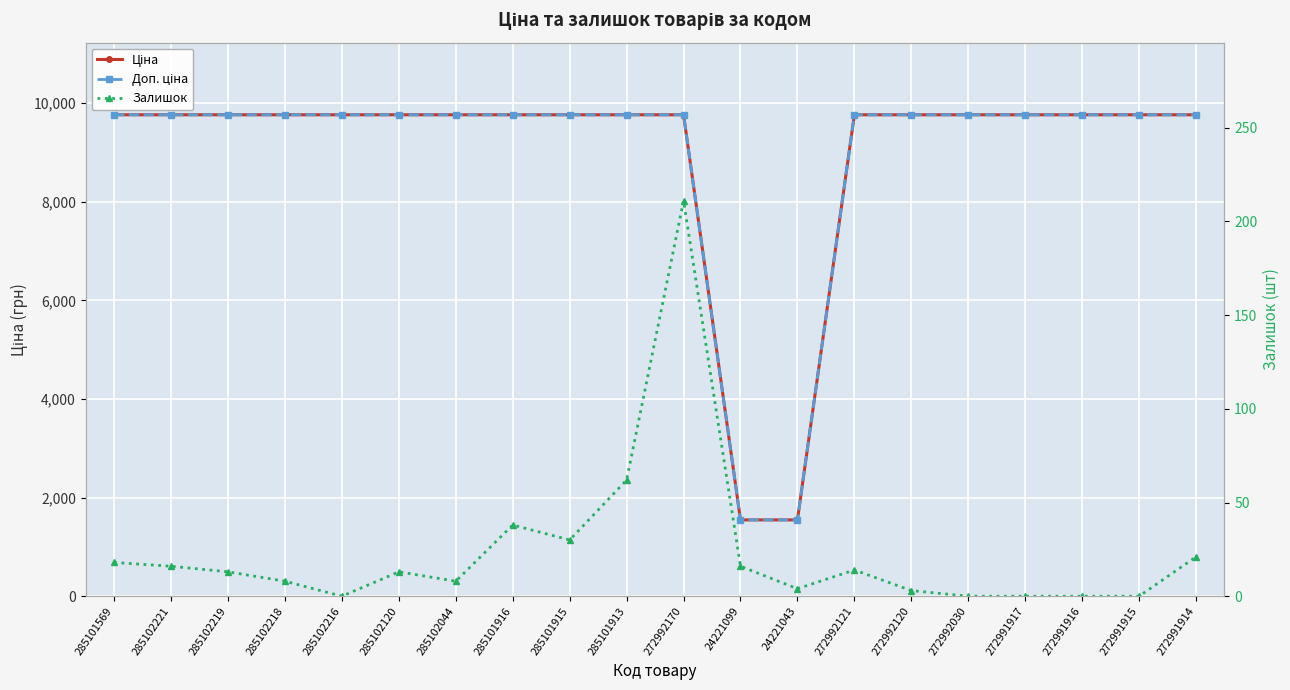

True or false: Ціна and Залишок intersect in this chart.

False